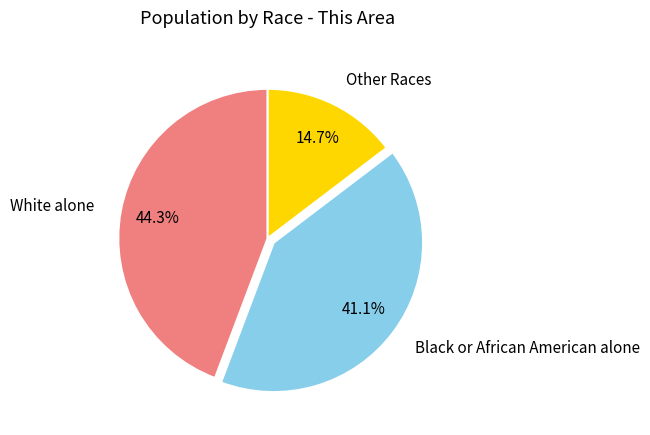

How many segments does this pie chart have?

3